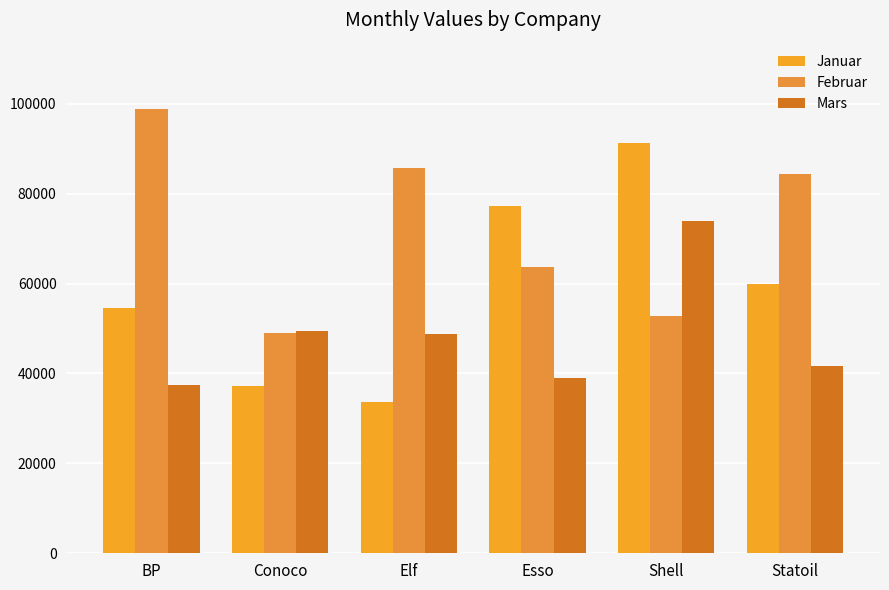

Between Statoil and Esso, which is larger?

Esso